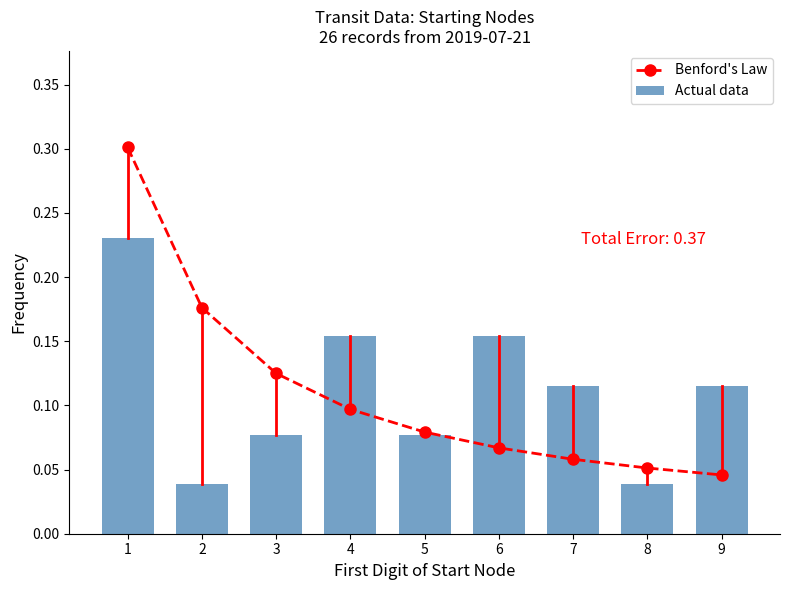

What is the highest value of the Benford's Law series?

0.3